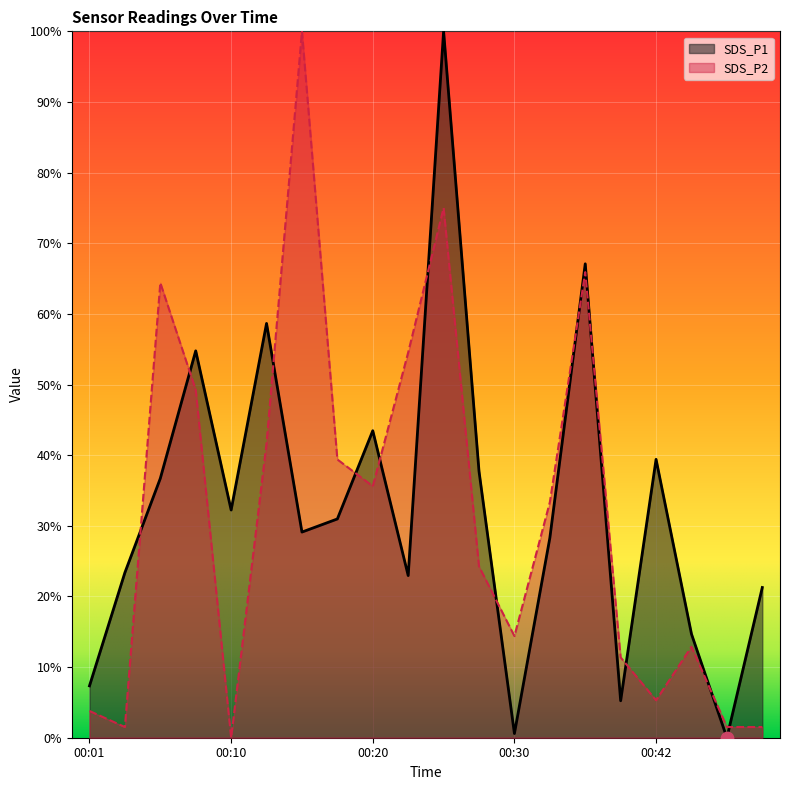

Is the value of SDS_P2 at 00:30 greater than the value of SDS_P1 at 00:06?

No